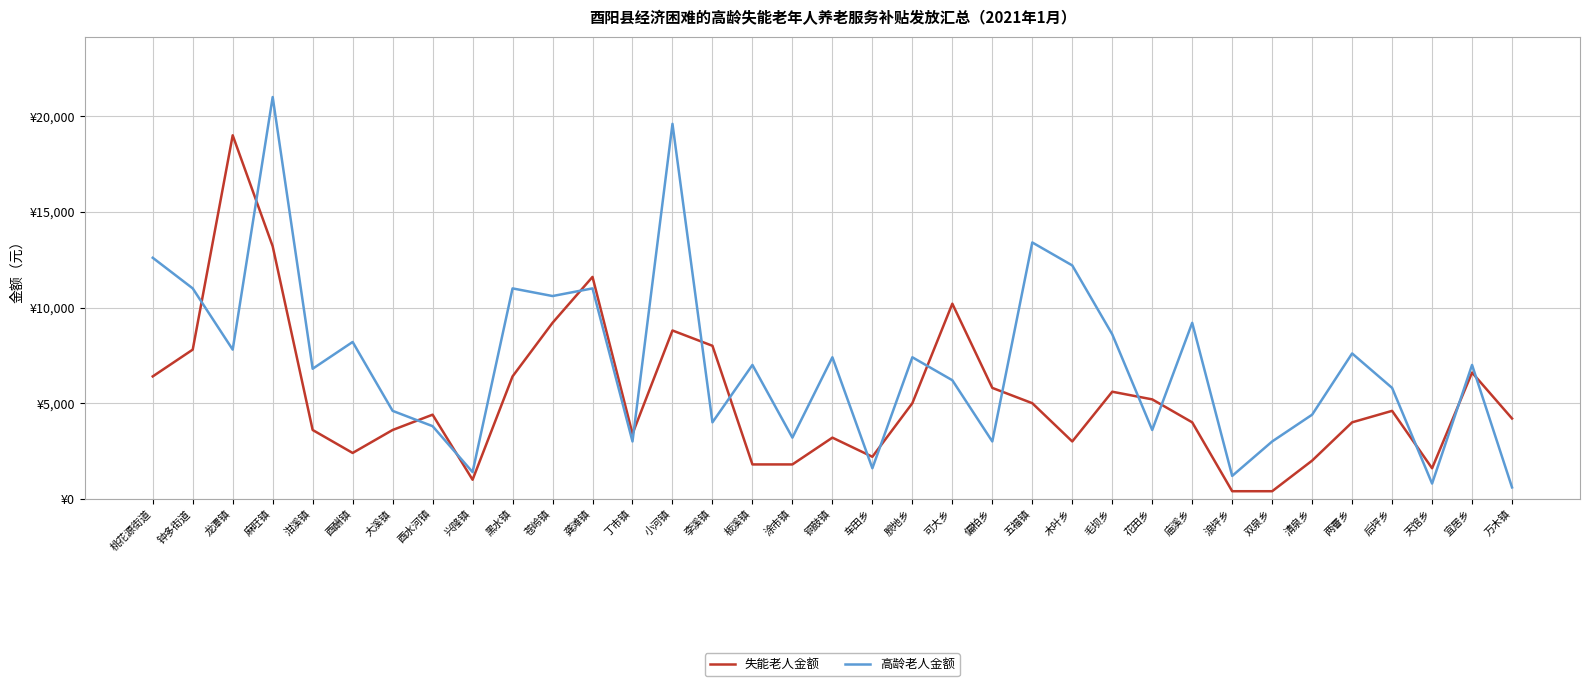

At which label is 失能老人金额 closest to 9700?

苍岭镇